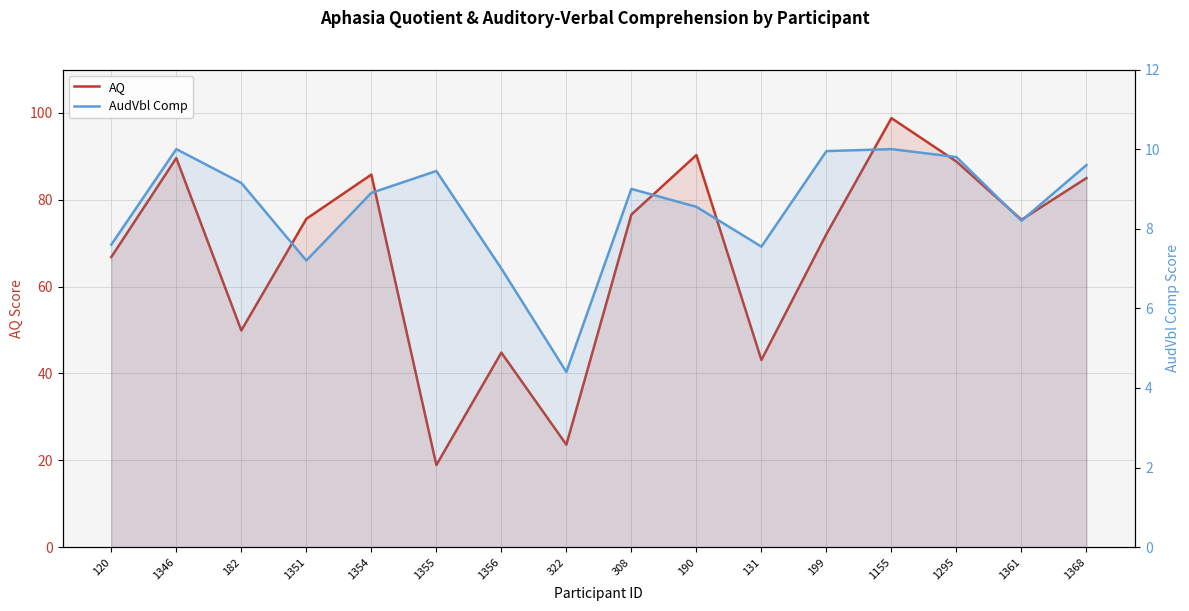

What is the approximate value of AQ at 1354?

85.8